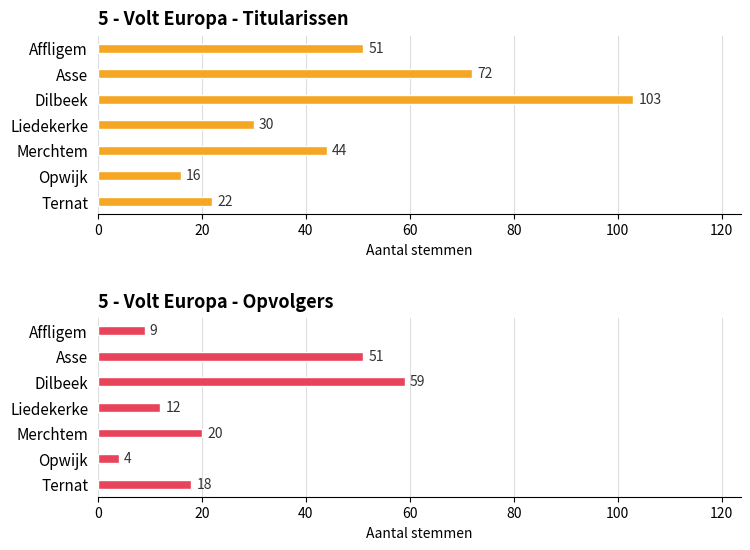

How many bars are there in total?

14